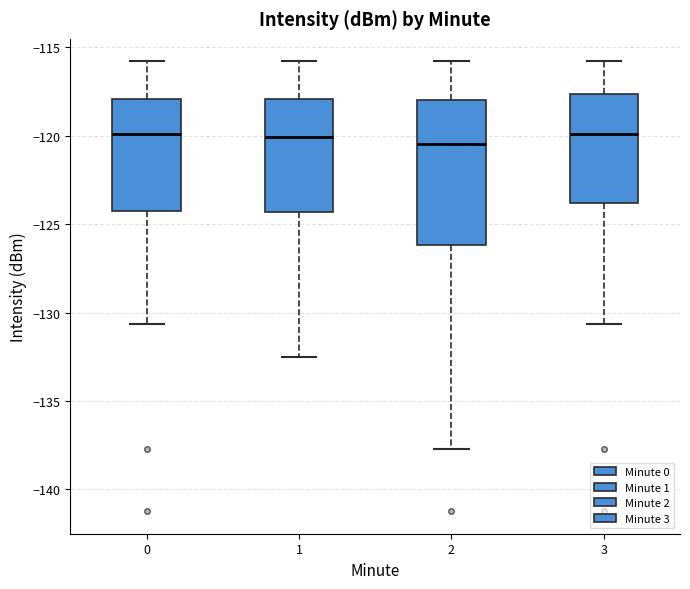

Where does the median line of the box at x = 0 sit on the y-axis? The values are not printed on the chart, so give them approximately, as read against the axis.

-120.0